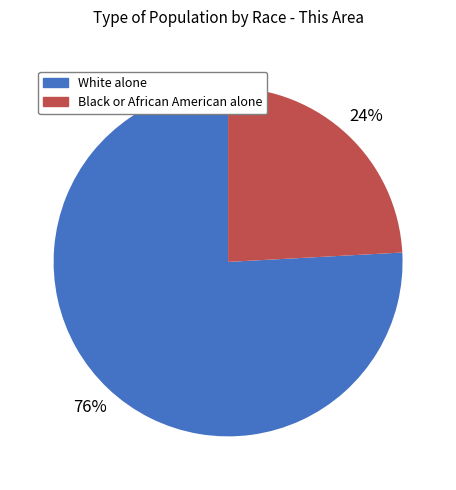

Rank the categories by value from lowest to highest.

Black or African American alone, White alone